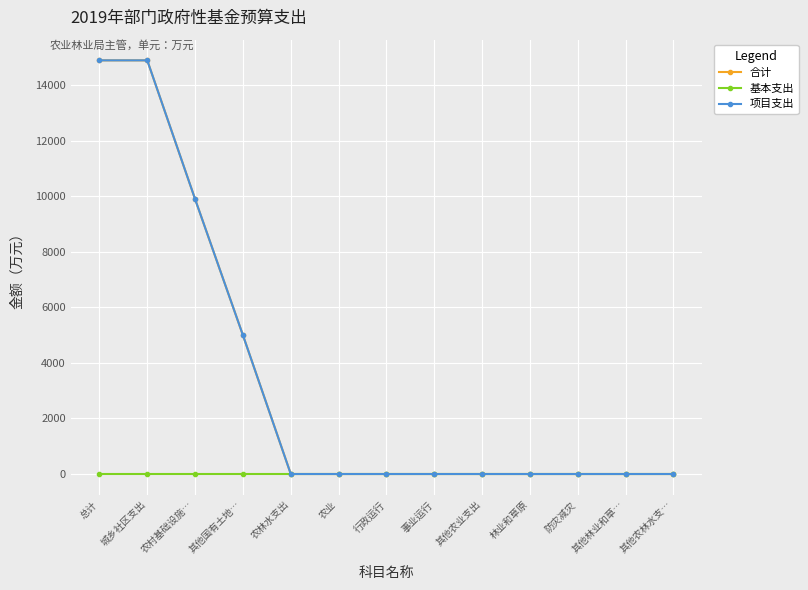

True or false: 合计 and 项目支出 cross at least once.

False